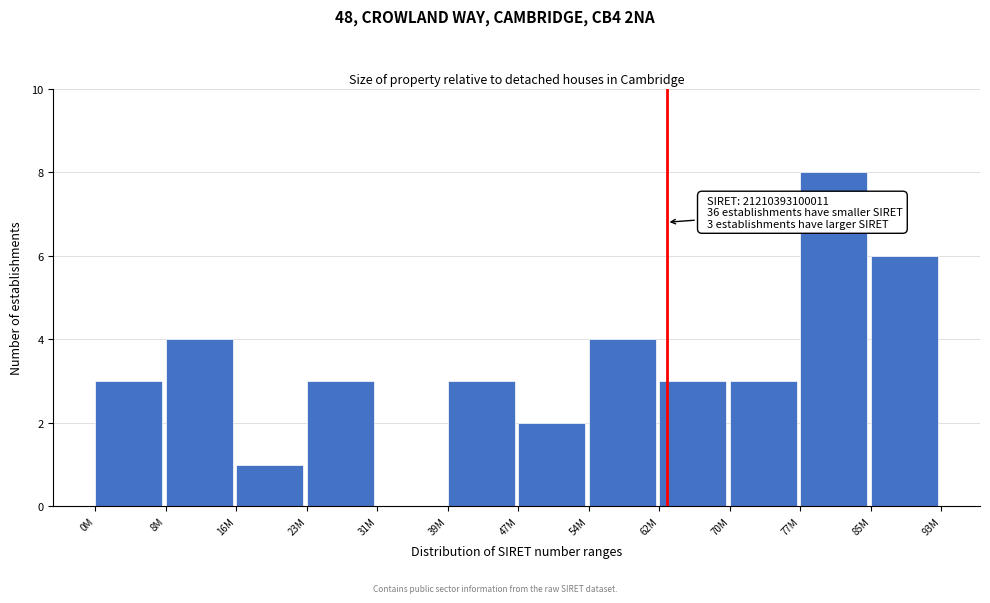

Reading right to left, transcribe all the data shown in this chart.

85M=6	77M=8	70M=3	62M=3	54M=4	47M=2	39M=3	31M=0	23M=3	16M=1	8M=4	0M=3